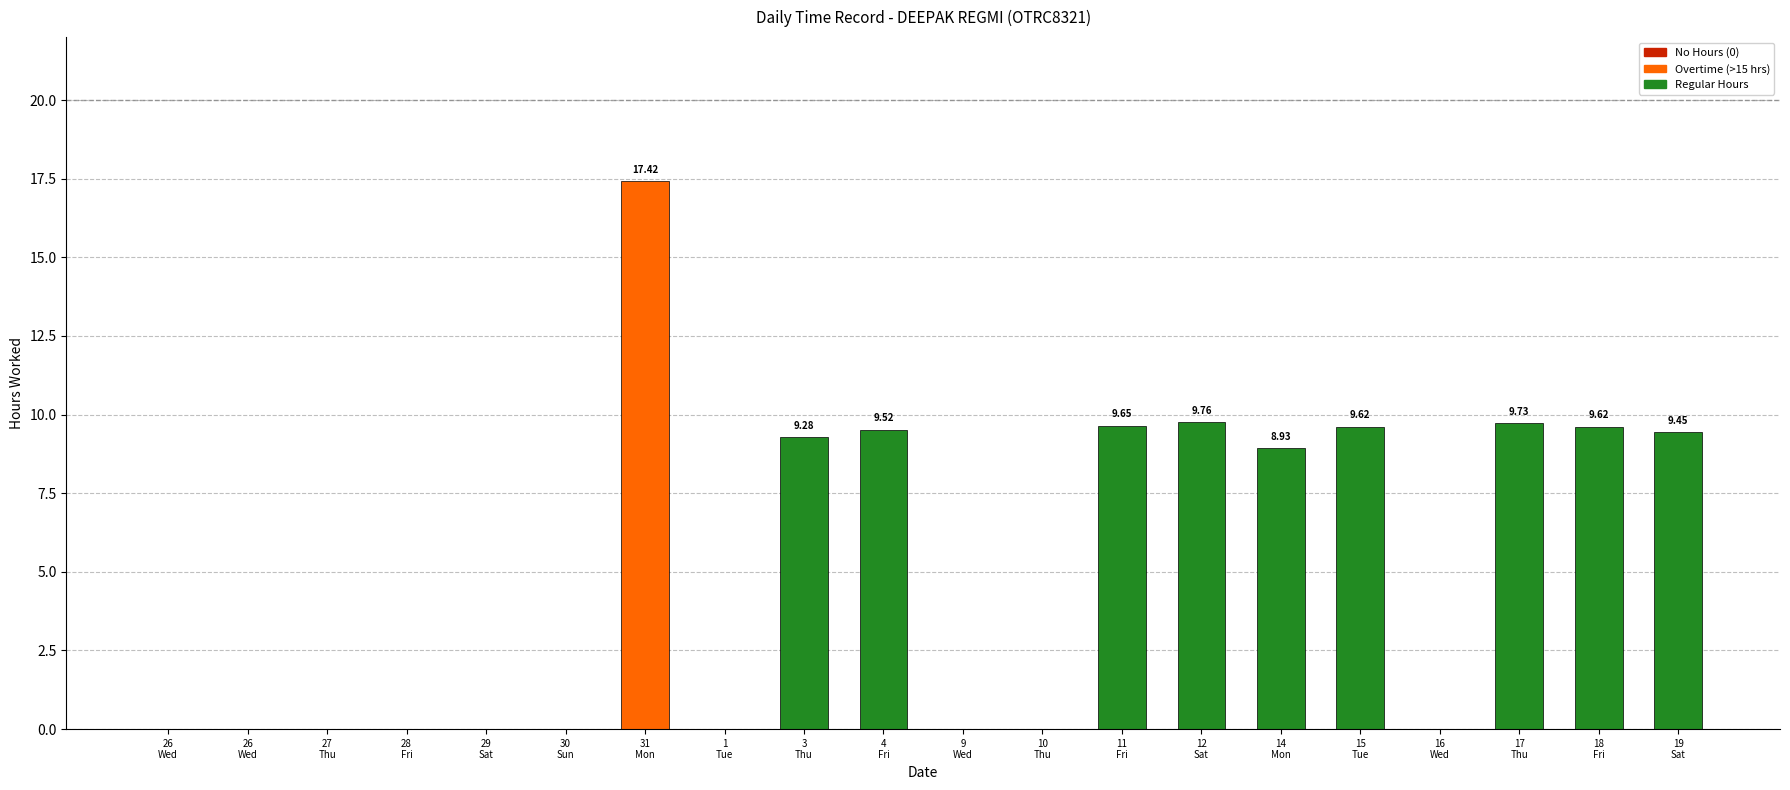

How many positive values are there?

10